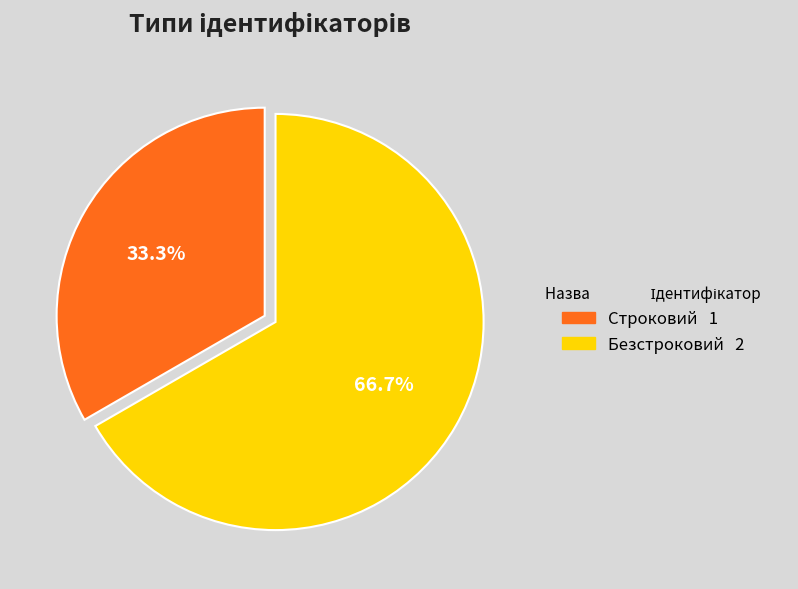

To the nearest percent, what is the difference between the largest and smallest slice percentages?

33%